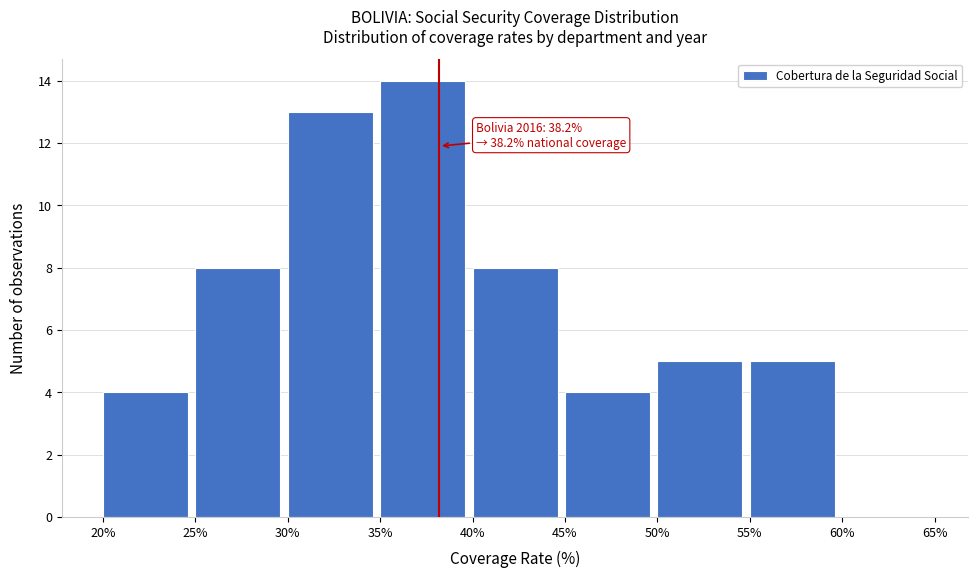

Over which range of the x-axis is the bar tallest?

35% to 40%